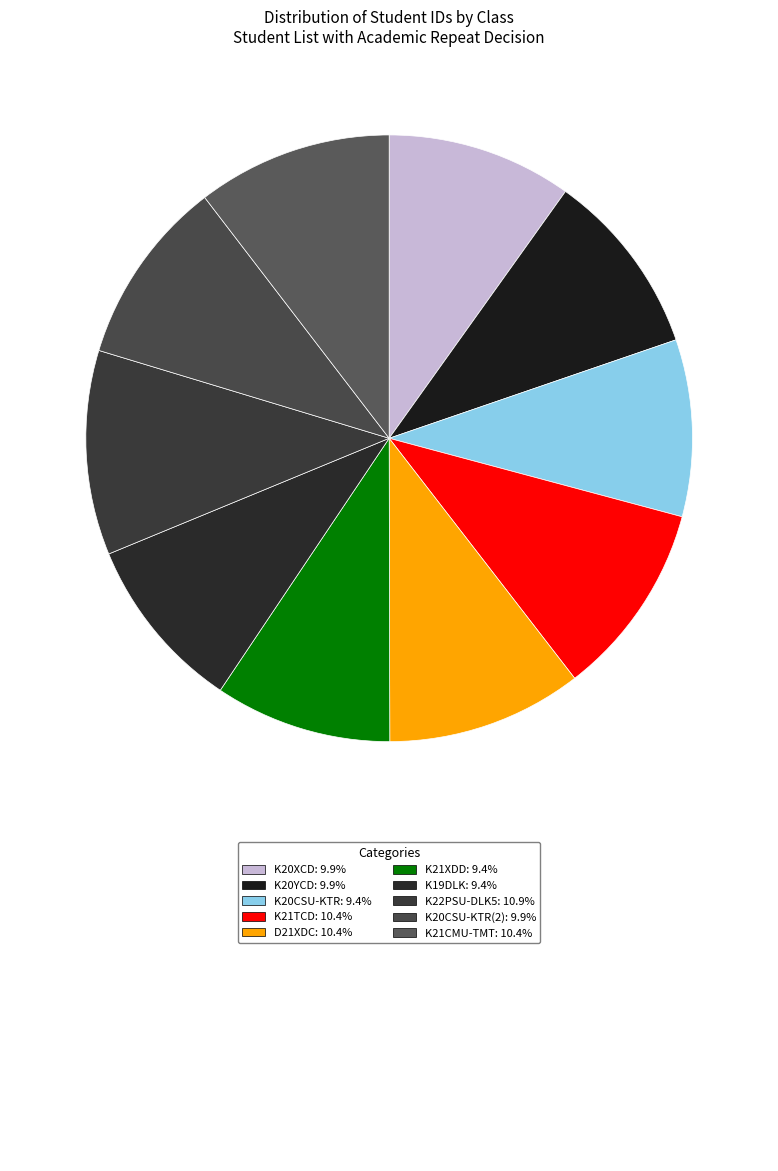

How many slices are in this pie chart?

10